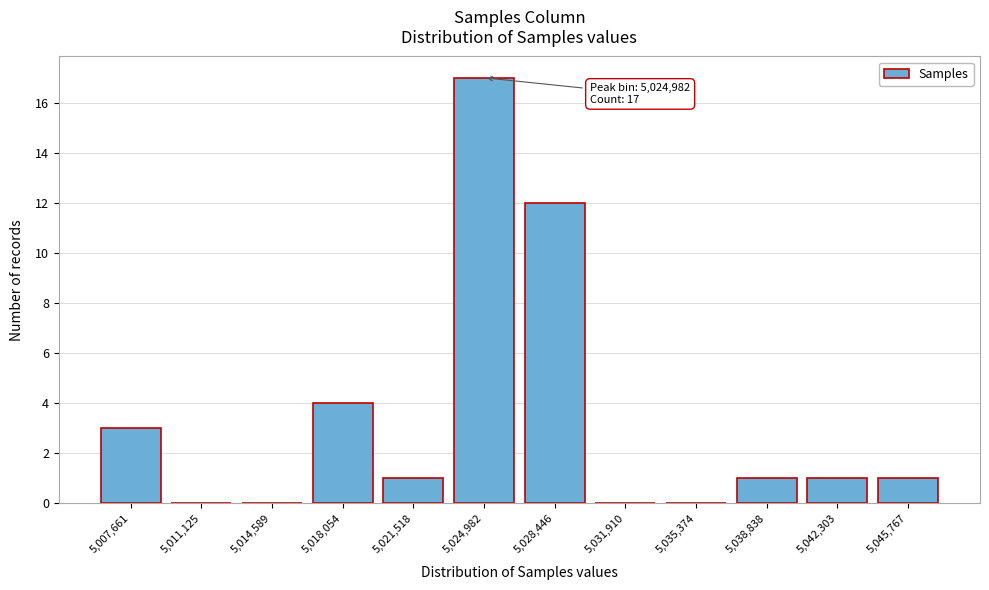

Reading right to left, list all the values displayed in this chart.

5,045,767=1	5,042,303=1	5,038,838=1	5,035,374=0	5,031,910=0	5,028,446=12	5,024,982=17	5,021,518=1	5,018,054=4	5,014,589=0	5,011,125=0	5,007,661=3